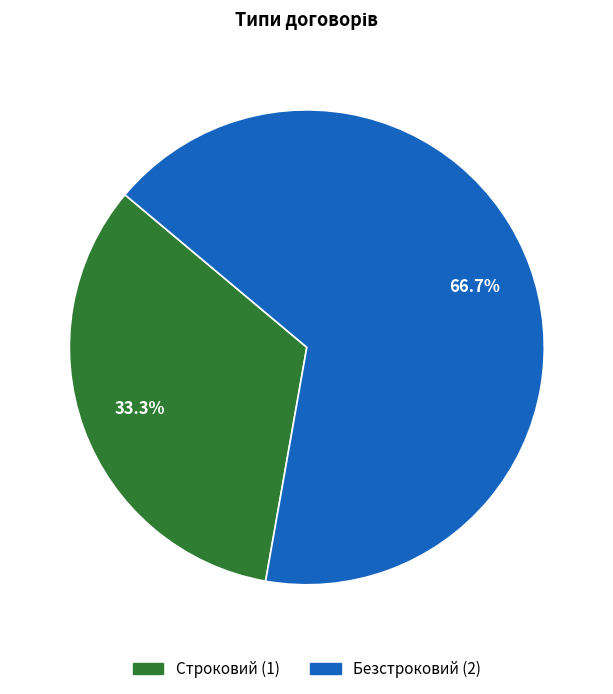

Rank the categories by value from lowest to highest.

Строковий, Безстроковий